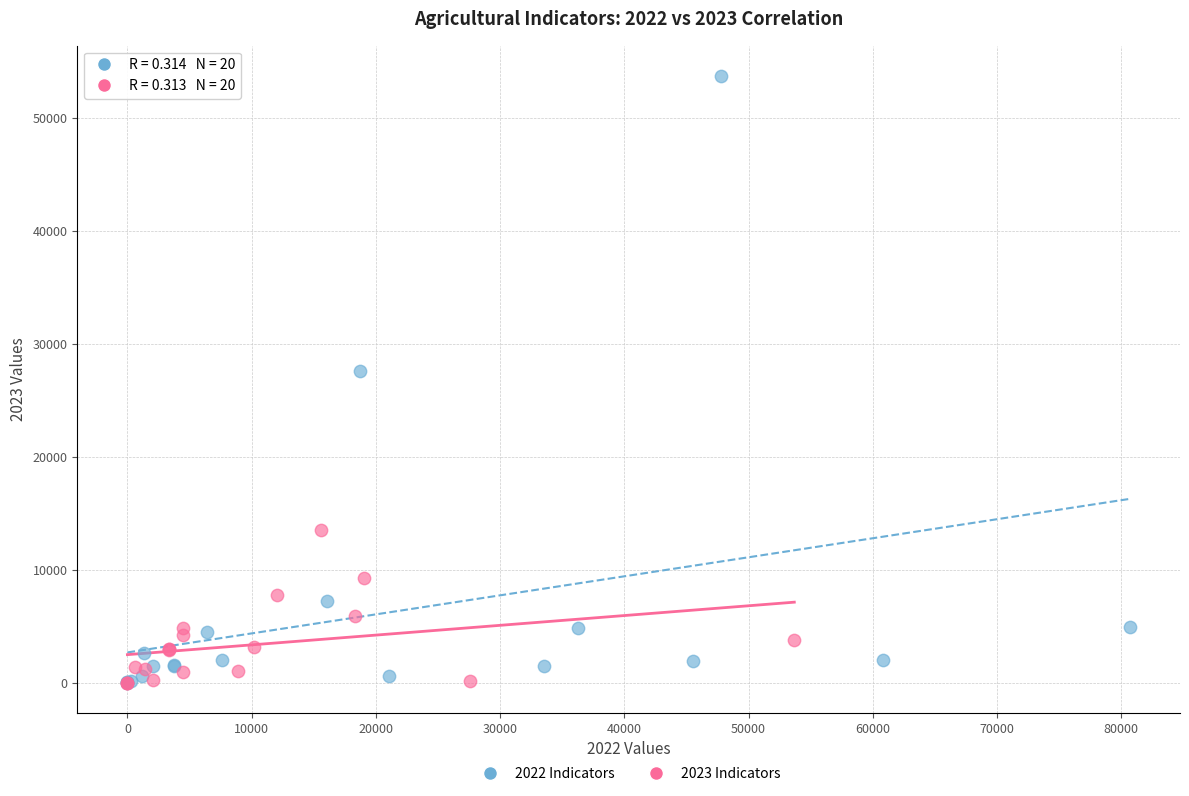

Which series contains the highest Y value?

2022 Indicators